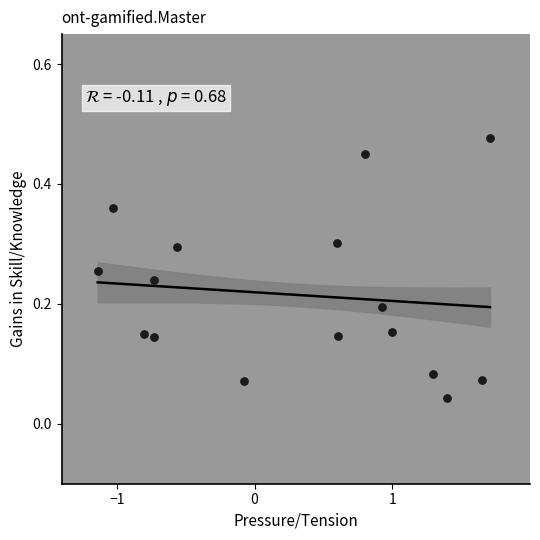

What is the range of X values (max minus min)?

2.8